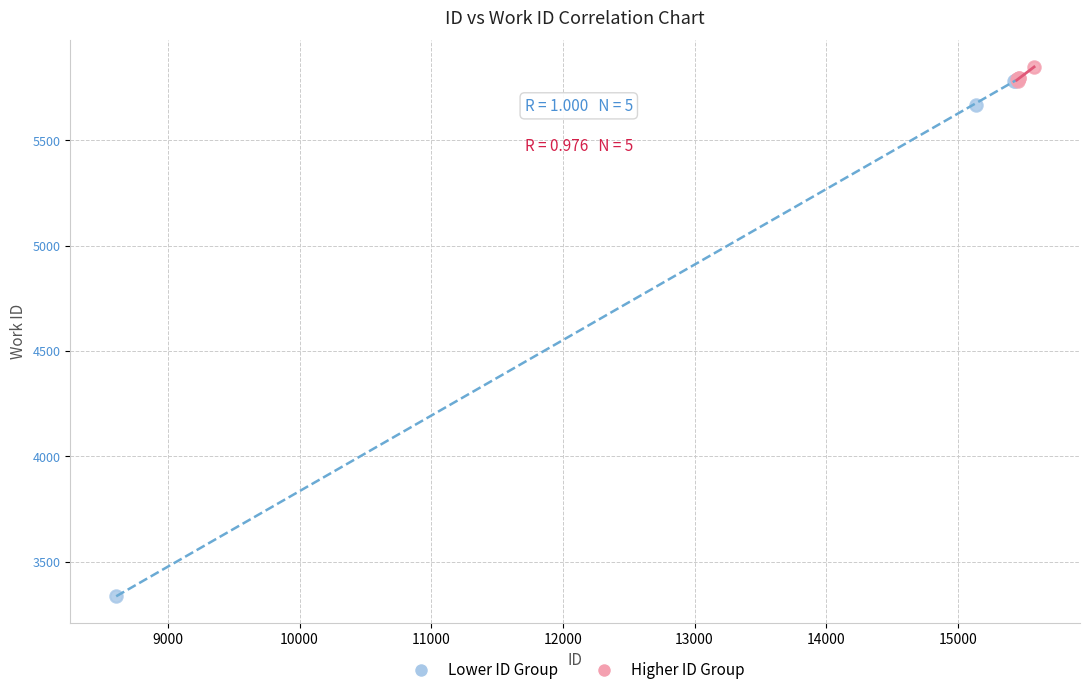

Which series contains the highest Y value?

Higher ID Group